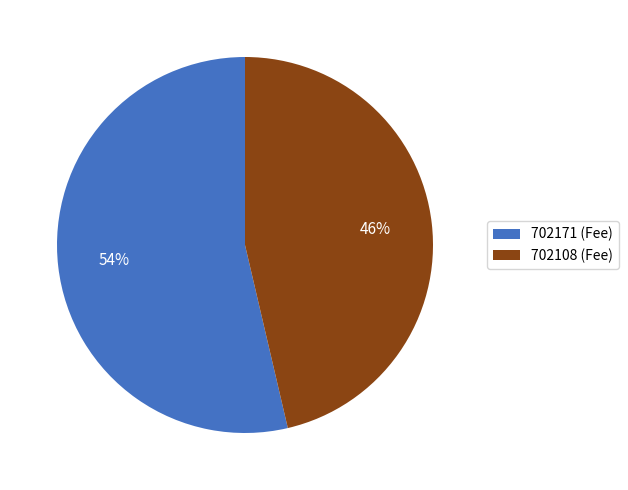

What is the largest slice in the pie chart?

702171 (Fee)